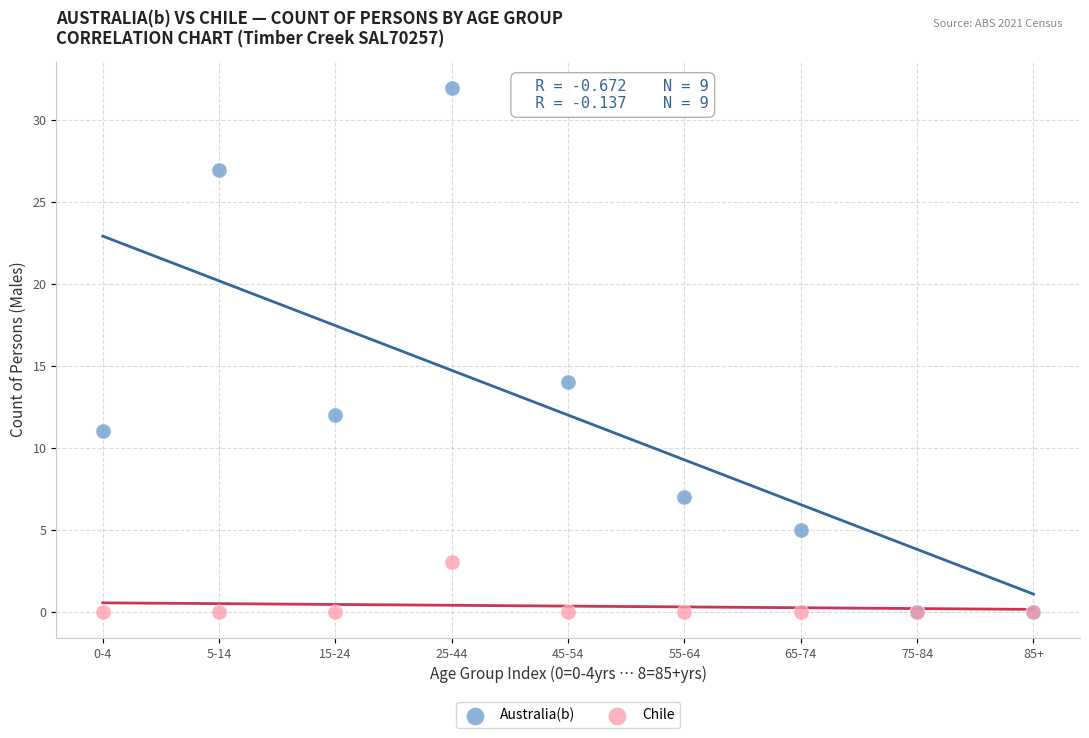

Which series has the widest spread of Y values?

Australia(b)